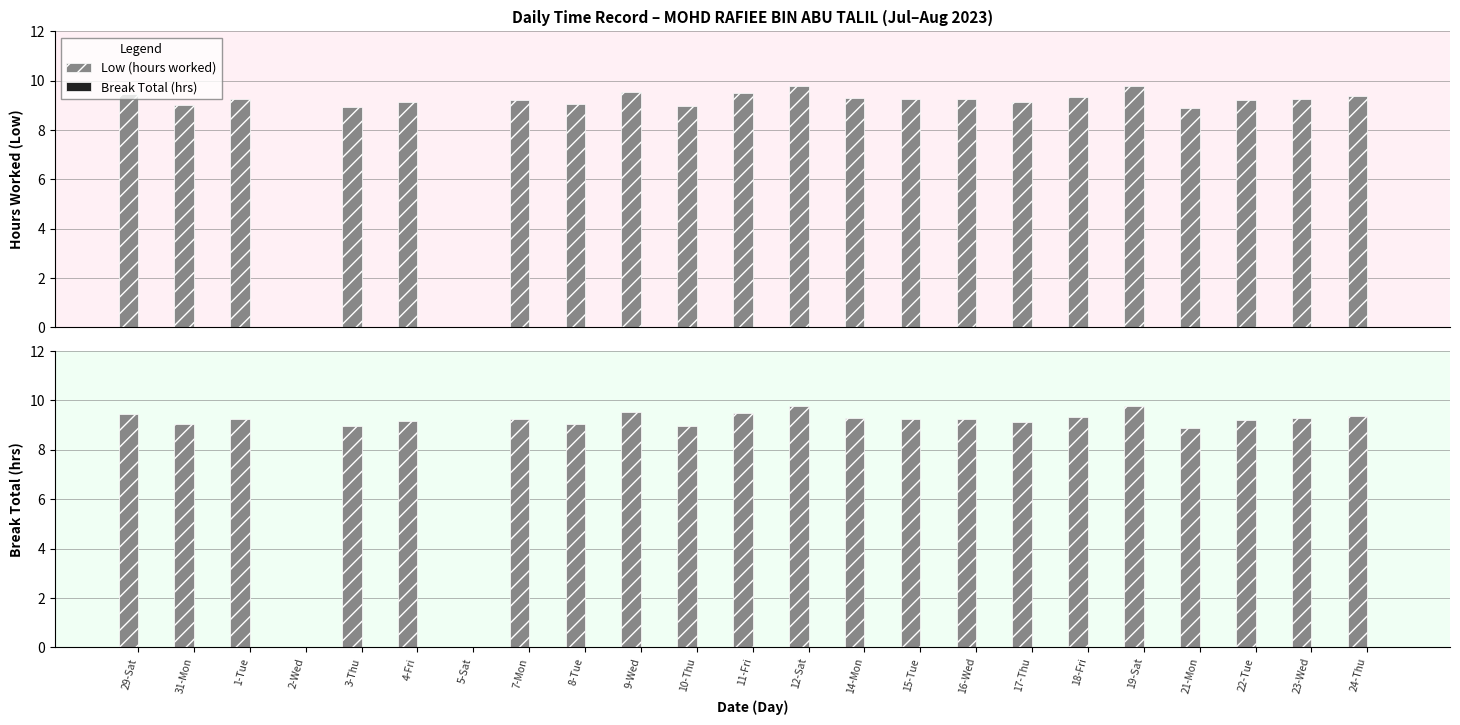

Which category has the highest value in the Low (hours worked) series?

12-Sat